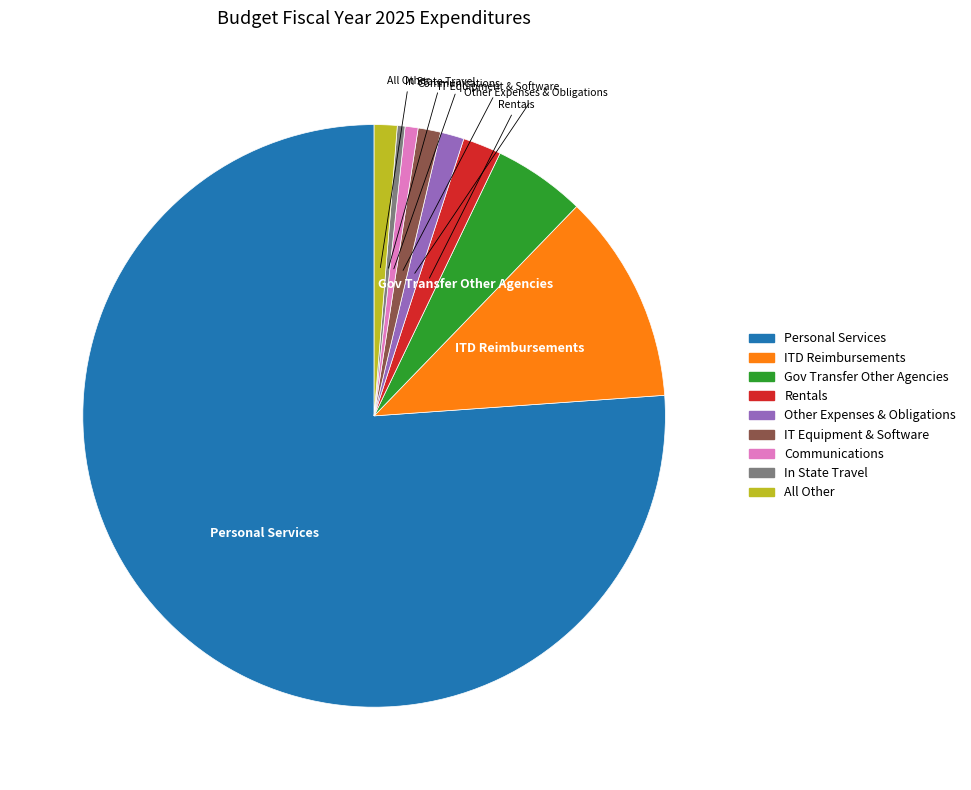

The IT Equipment & Software slice represents 1% of the pie. True or false?

True